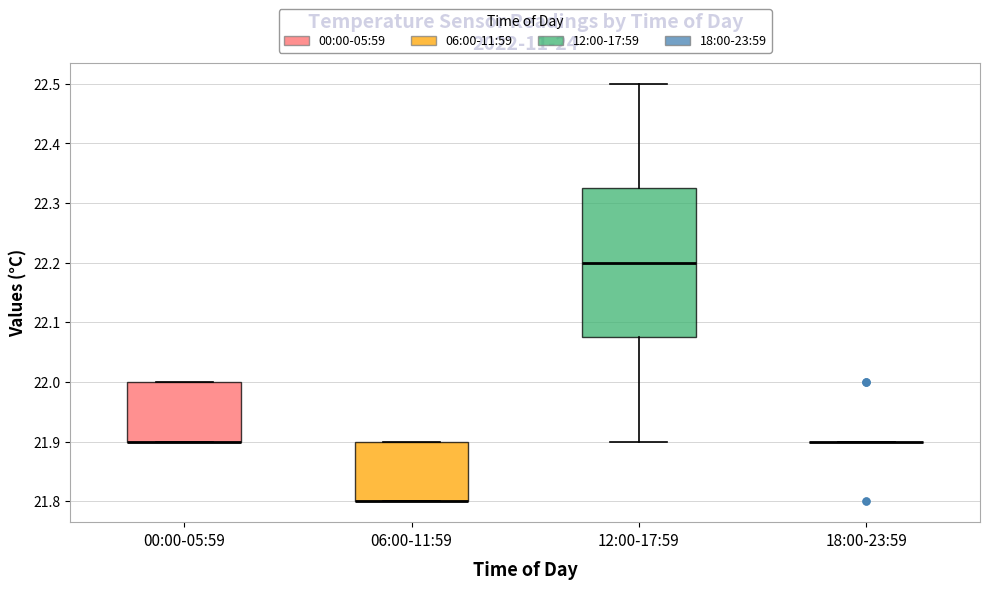

Reading left to right, read every box against the y-axis: the position of its median line, the range the box covers, and the ends of its whiskers. The values are not printed on the chart, so give them approximately, as read against the axis.

00:00-05:59: median 21.90 (drawn on the box's lower edge), box 21.90 to 22.00, whiskers 21.90 to 22.00
06:00-11:59: median 21.80 (drawn on the box's lower edge), box 21.80 to 21.90, whiskers 21.80 to 21.90
12:00-17:59: median 22.20, box 22.08 to 22.33, whiskers 21.90 to 22.50
18:00-23:59: box collapsed to a line at 21.90, whiskers 21.90 to 21.90